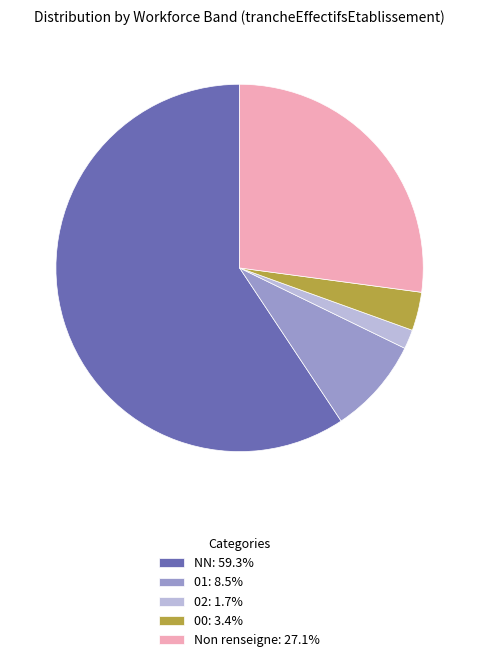

Do 01: 8.5% and Non renseigne: 27.1% together represent more than half of the pie?

No